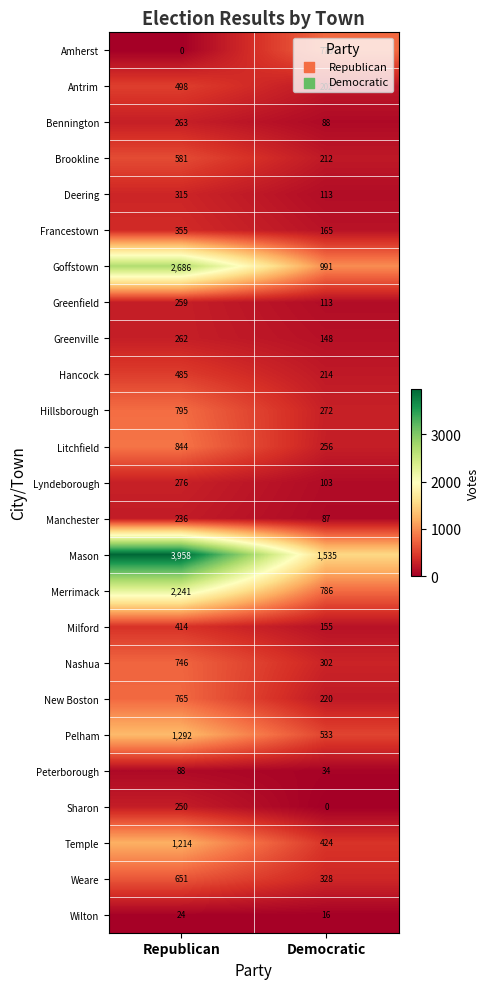

What value does the Weare series have at Democratic?

328